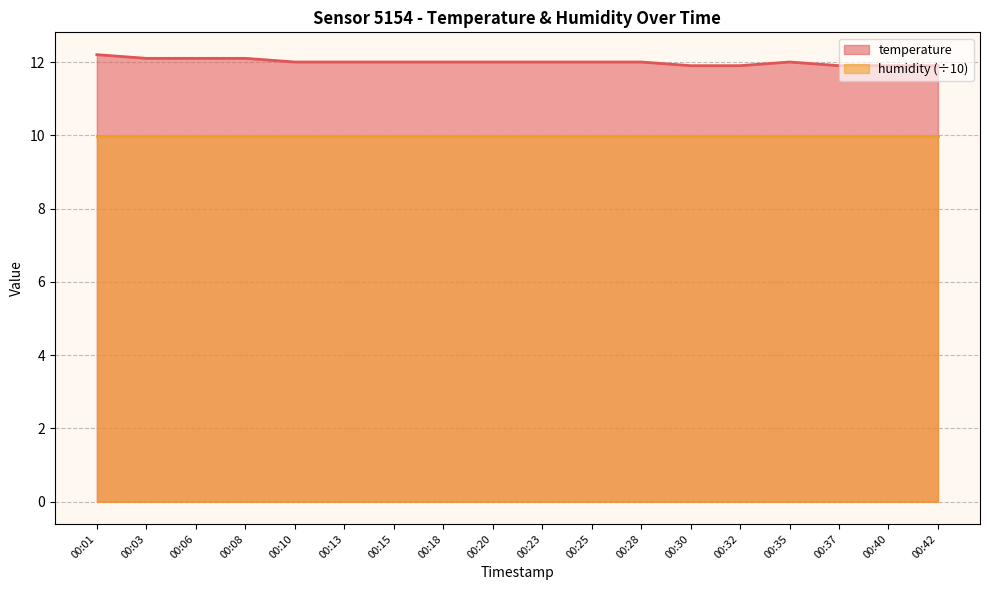

Reading right to left, extract all data points from this chart.

11.9	11.9	11.9	12.0	11.9	11.9	12.0	12.0	12.0	12.0	12.0	12.0	12.0	12.0	12.1	12.1	12.1	12.2